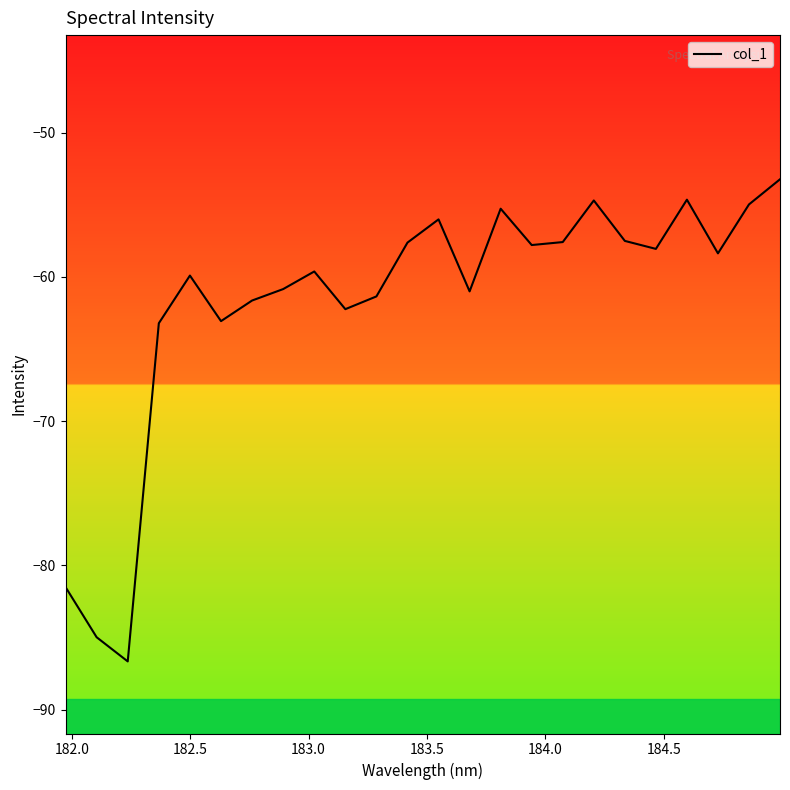

What is the smallest value displayed?

-86.7